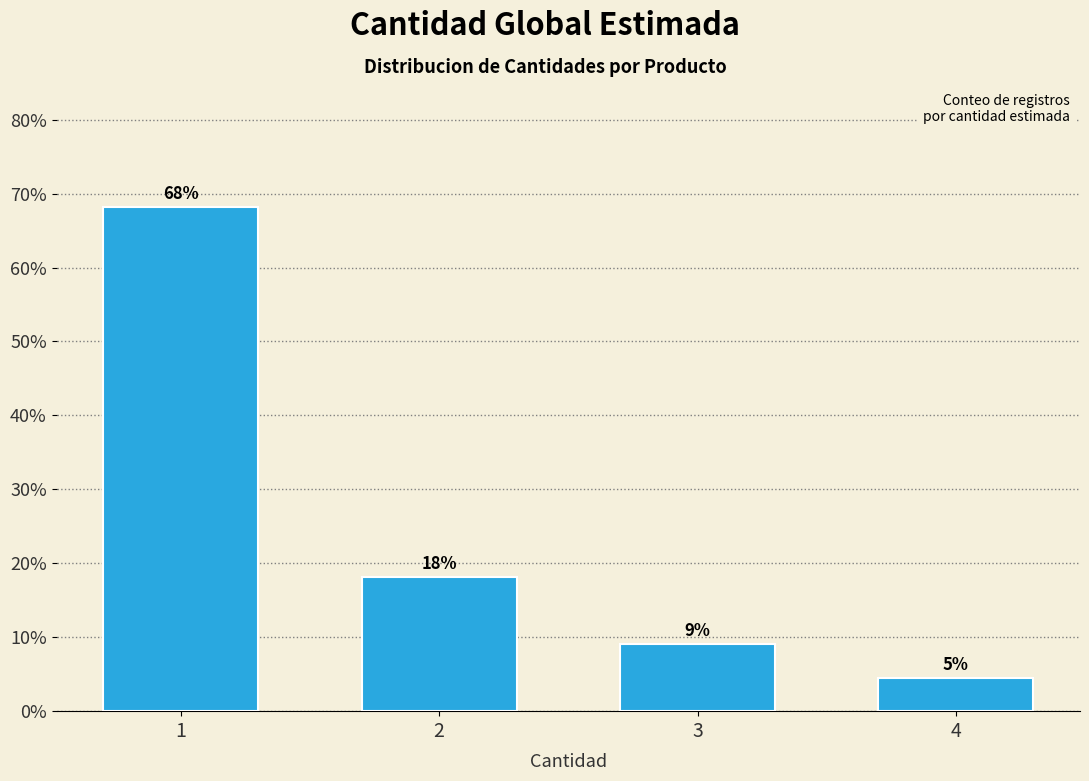

Are the bars horizontal?

No